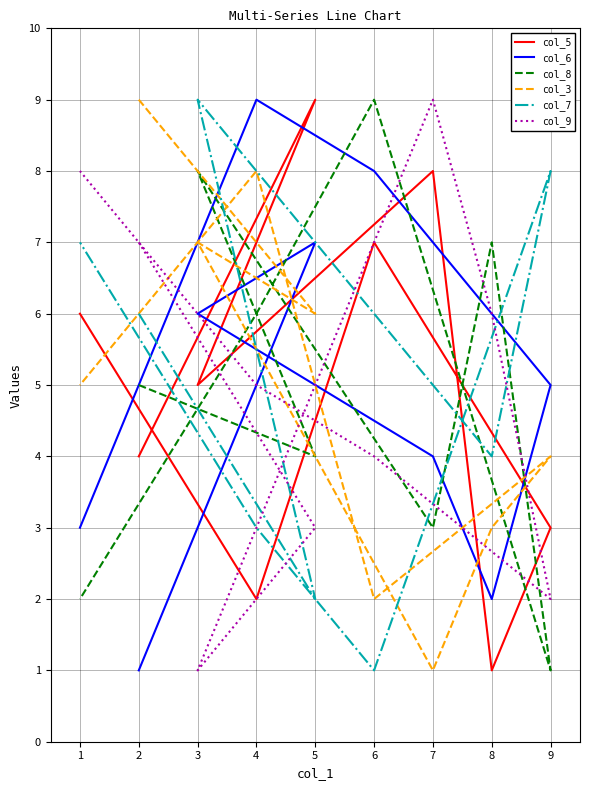

True or false: col_3 has more than 1 points higher than both neighbors.

True